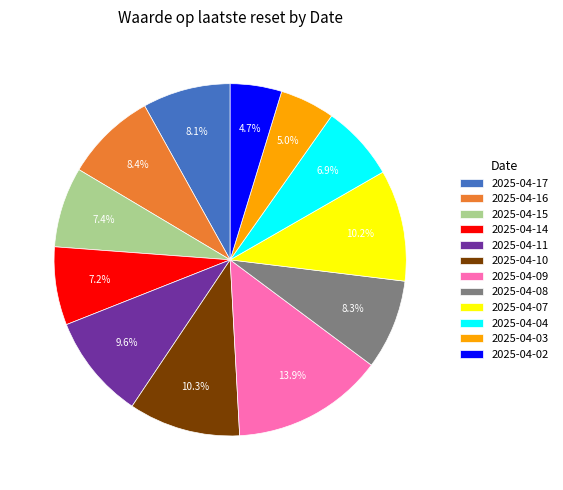

The 2025-04-09 slice represents 14% of the pie. True or false?

True